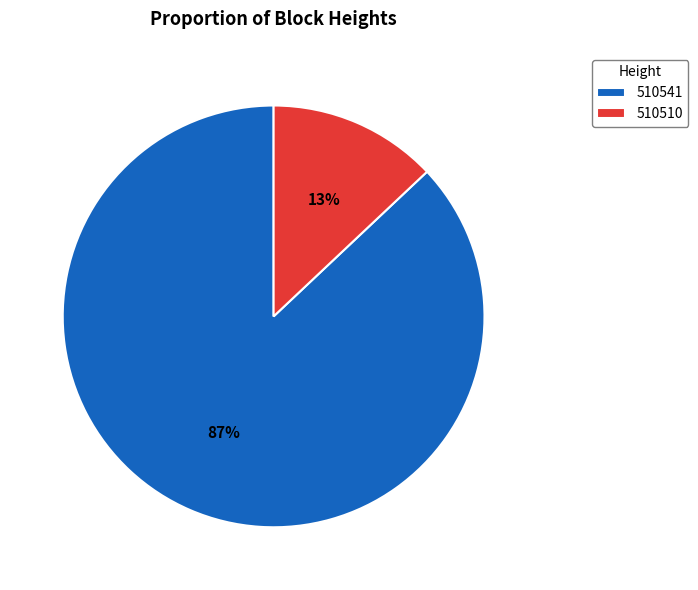

How many slices are in this pie chart?

2